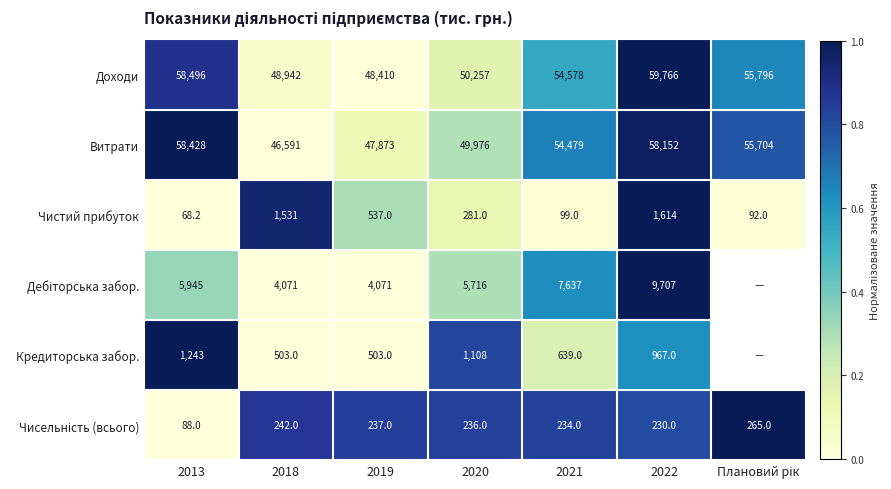

Is the value of Кредиторська забор. at 2022 greater than the value of Доходи at 2022?

No